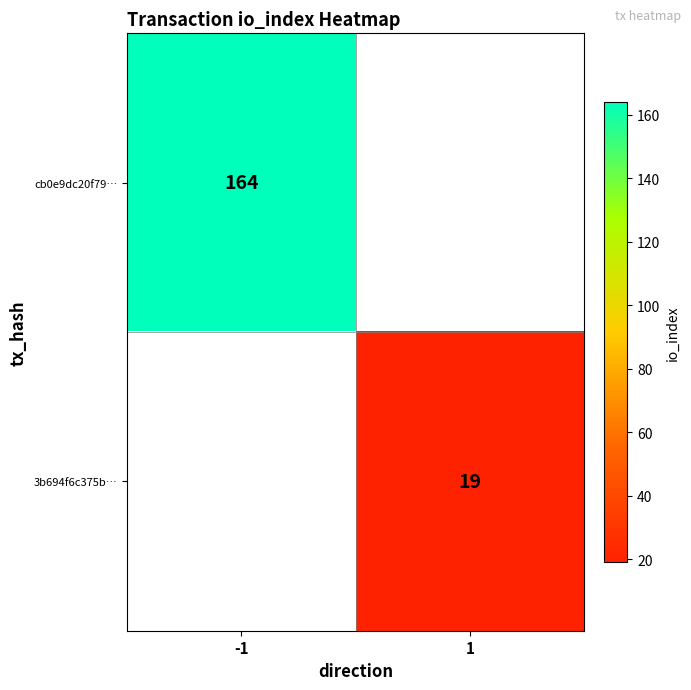

Is the value of cb0e9dc20f79… at -1 greater than the value of 3b694f6c375b… at 1?

Yes